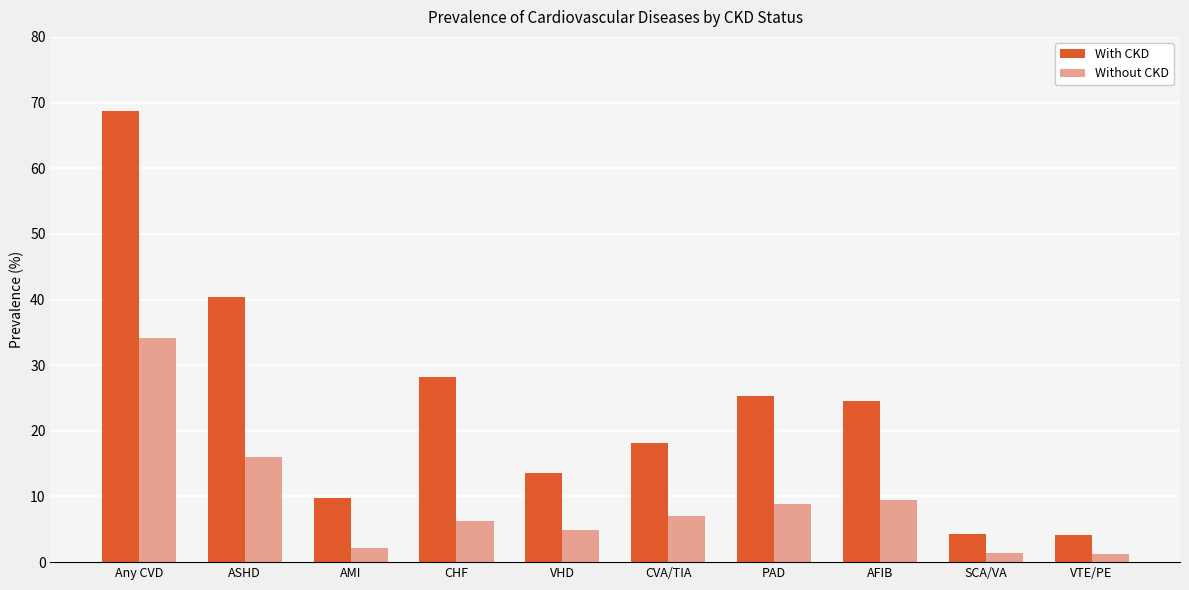

Read the With CKD value at VHD.

13.6